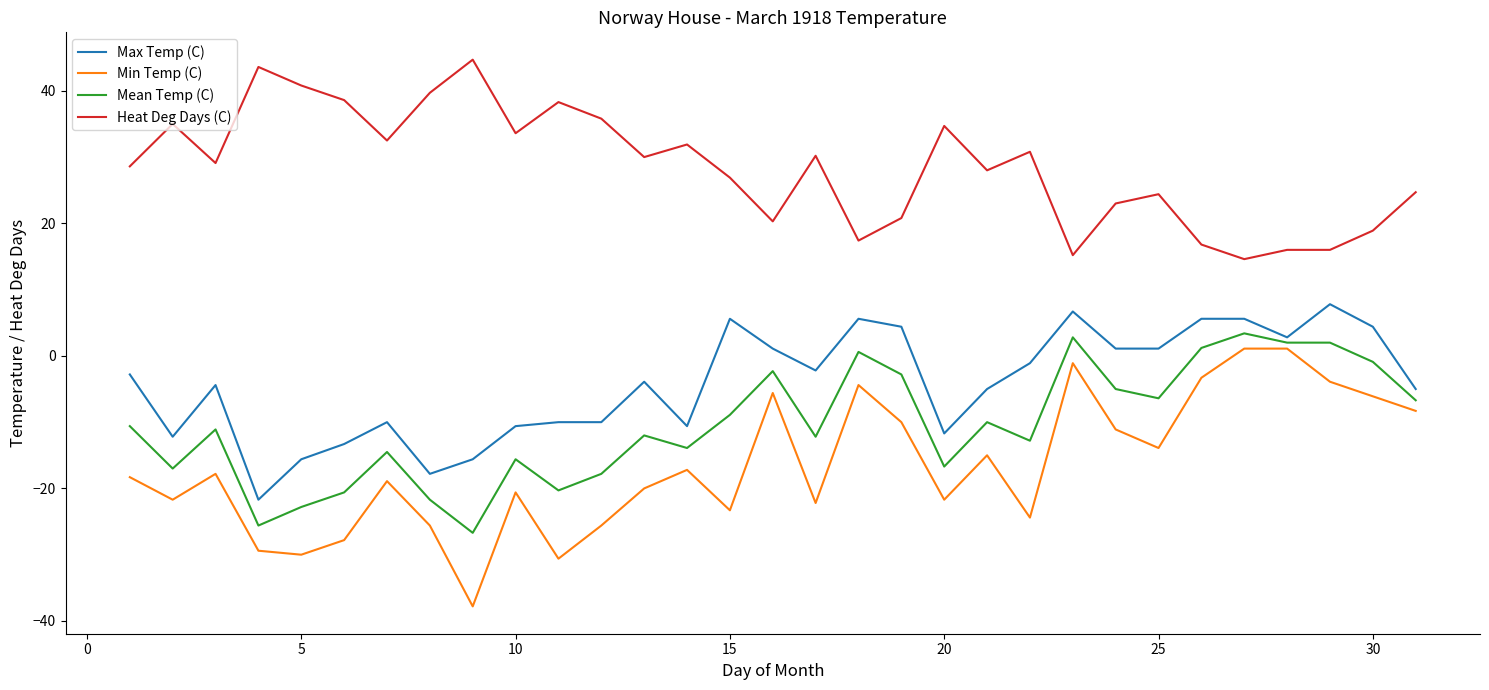

What is the average value of the Mean Temp (C) series?

-10.4